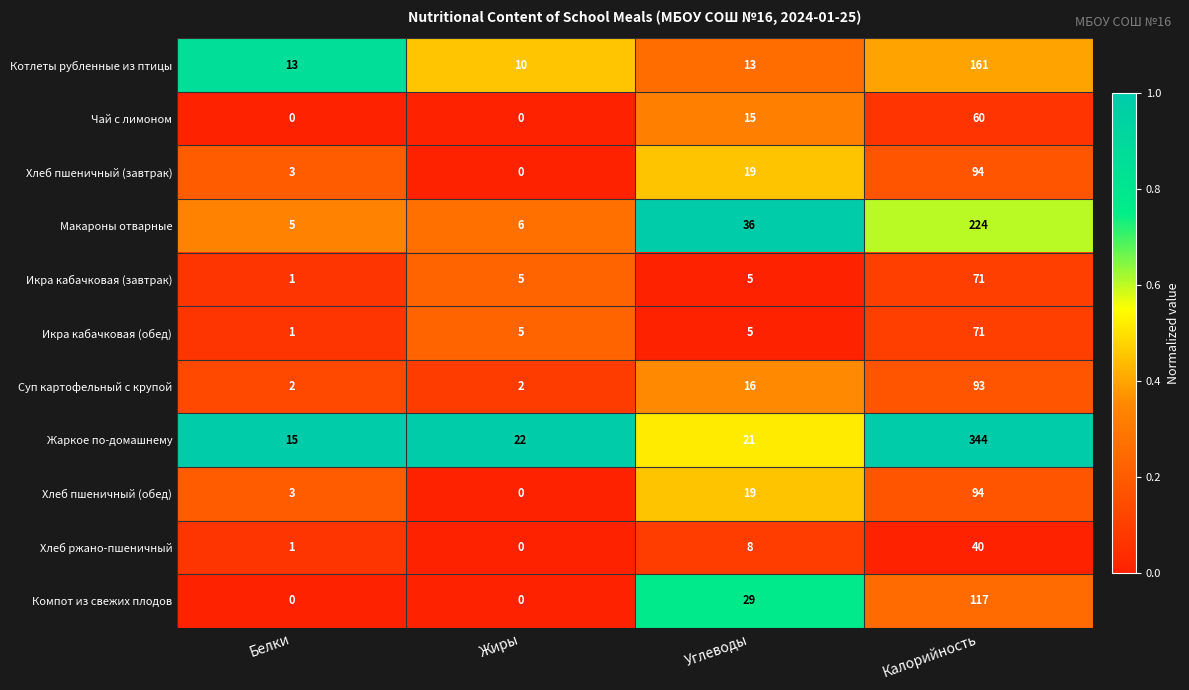

Which series has the widest spread of values?

Жаркое по-домашнему